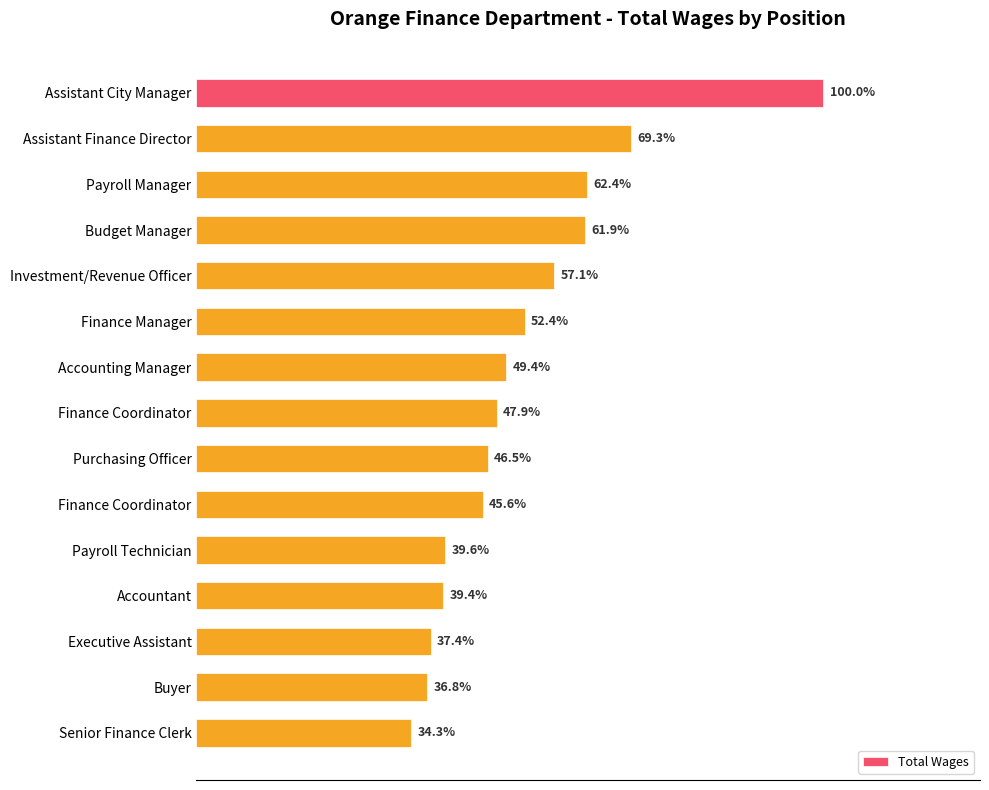

Does the chart contain any negative values?

No